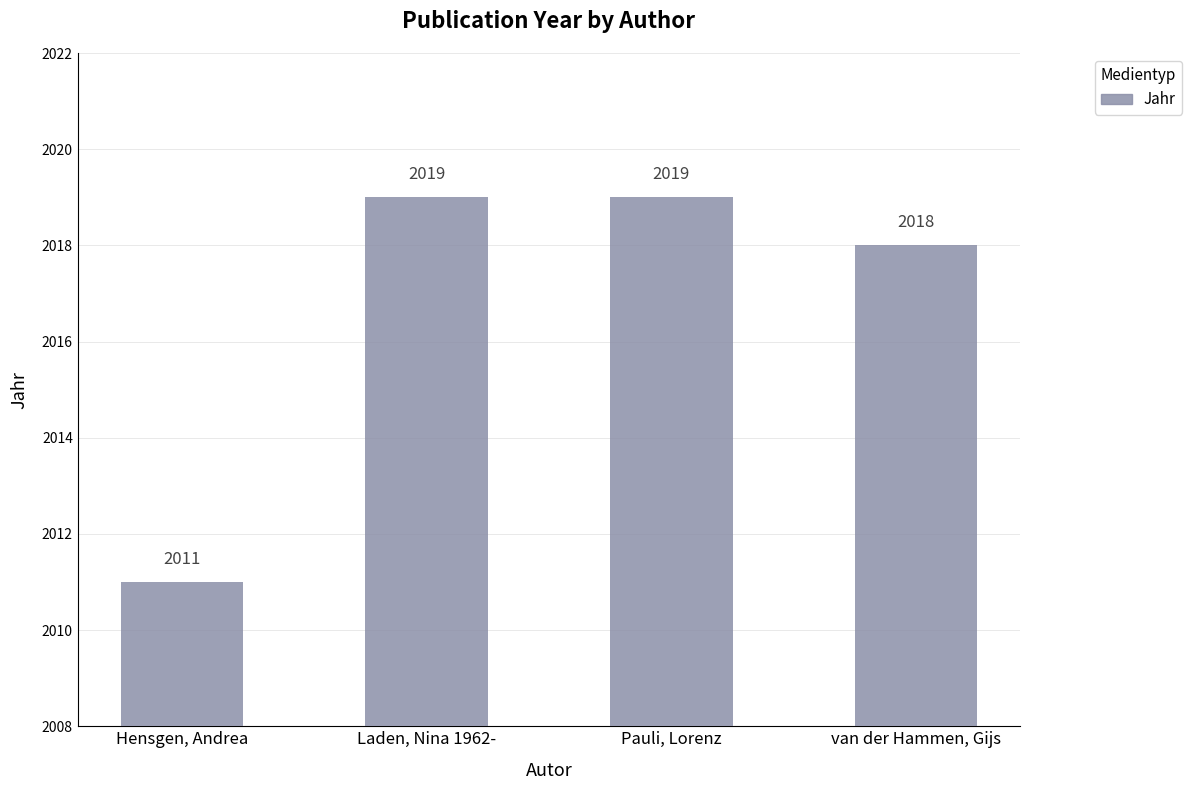

What is the label of the 4th bar from the right?

Hensgen, Andrea